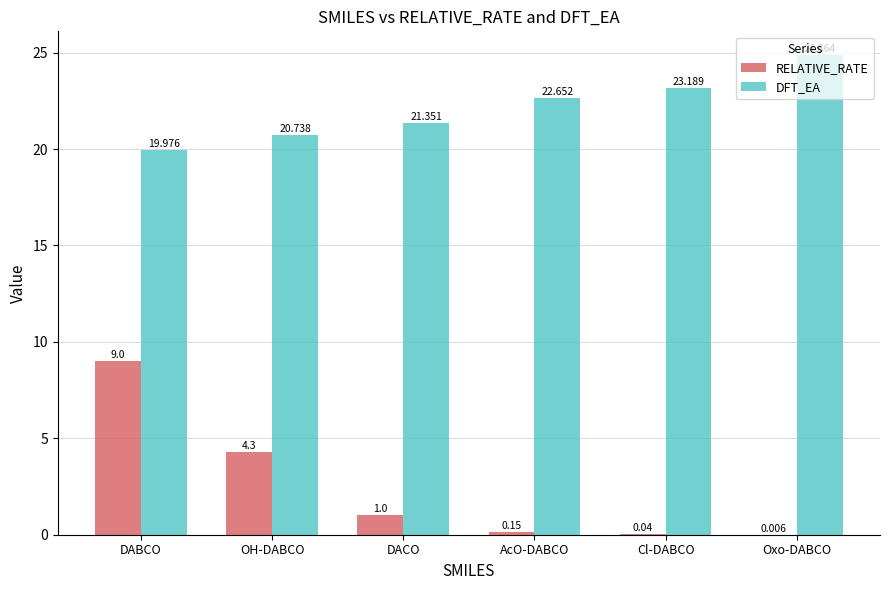

Which category has the highest value across all series?

Oxo-DABCO